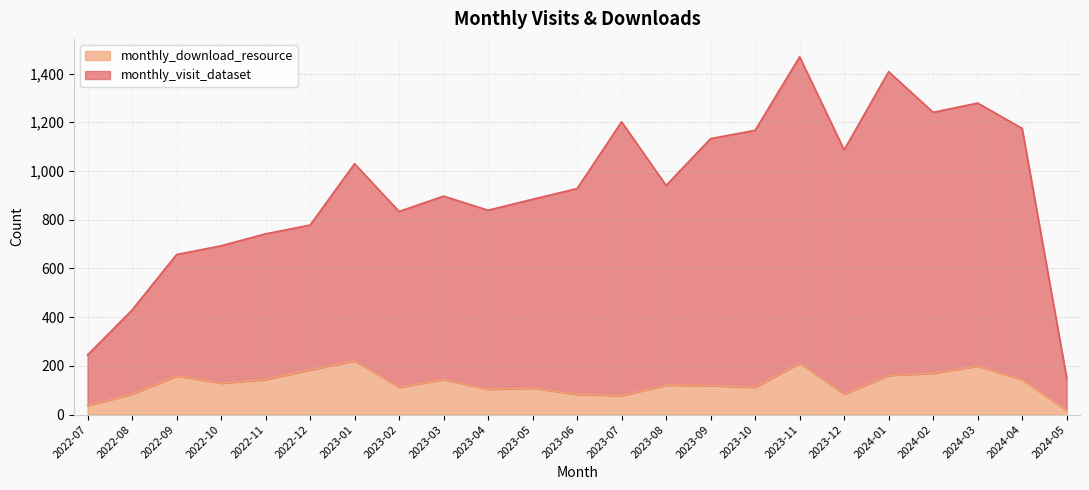

What are all the series names shown in the legend?

monthly_download_resource, monthly_visit_dataset